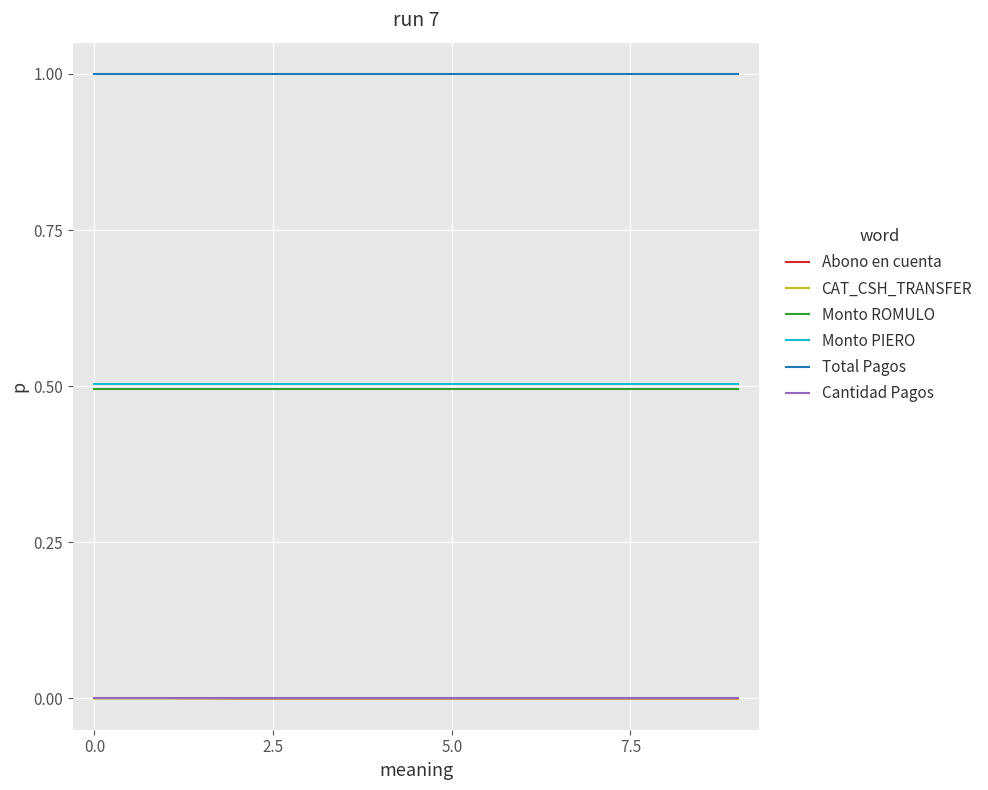

At how many categories does at least one series exceed 0?

10